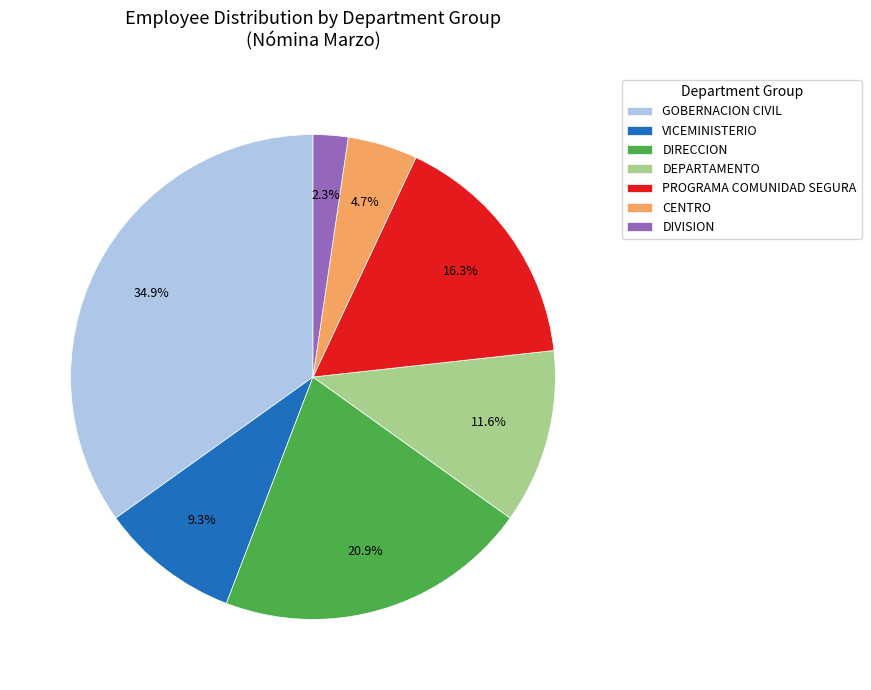

What percentage is the PROGRAMA COMUNIDAD SEGURA slice, to the nearest percent?

16%